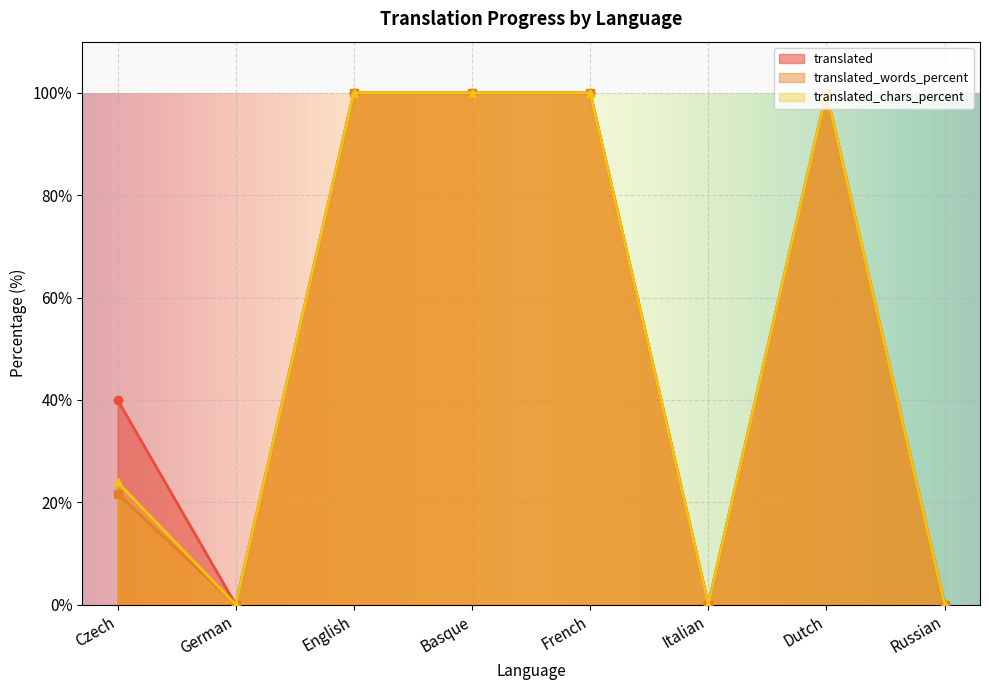

What is the maximum value for translated_chars_percent?

100.0